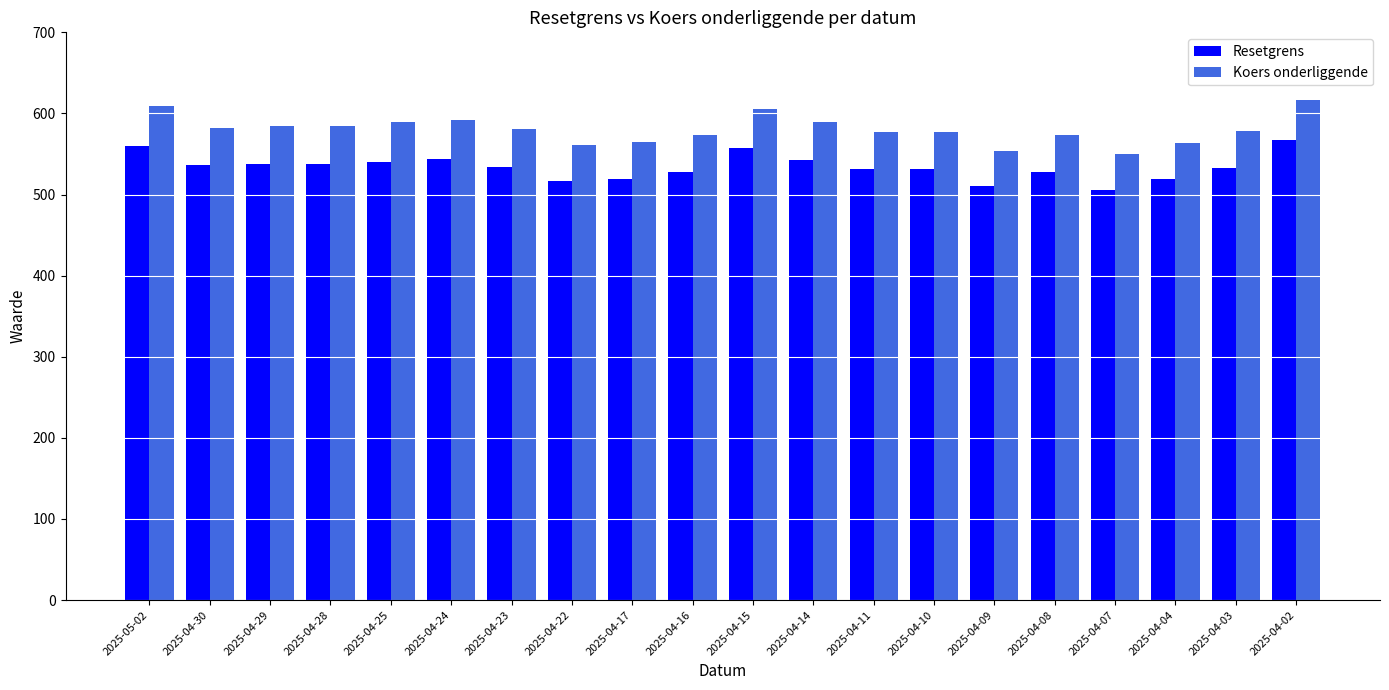

What is the total value across all series at 2025-04-15?

1162.4